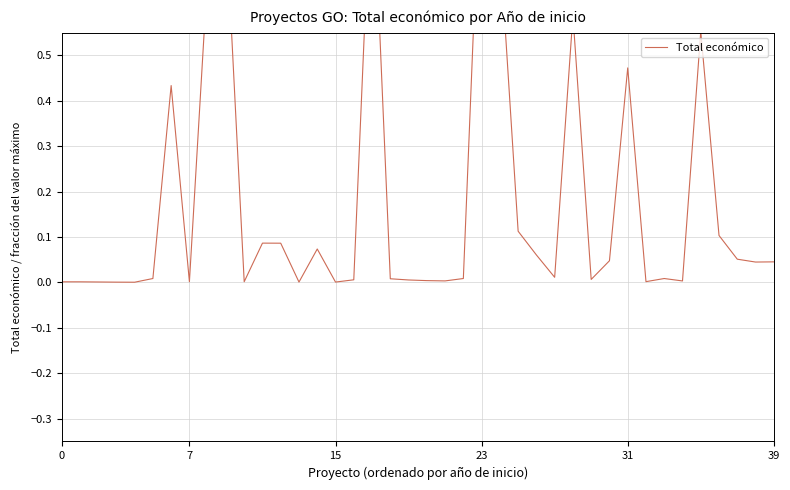

What is the label of the 25th point from the right?

15